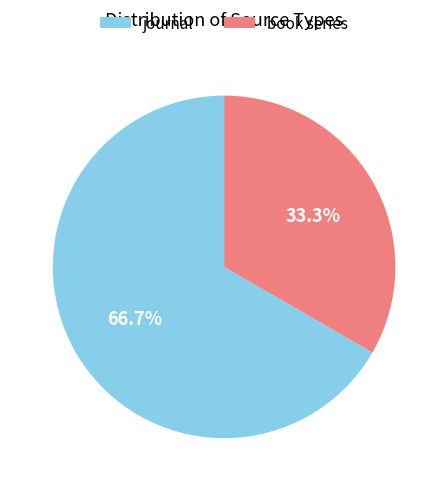

How many slices are in this pie chart?

2